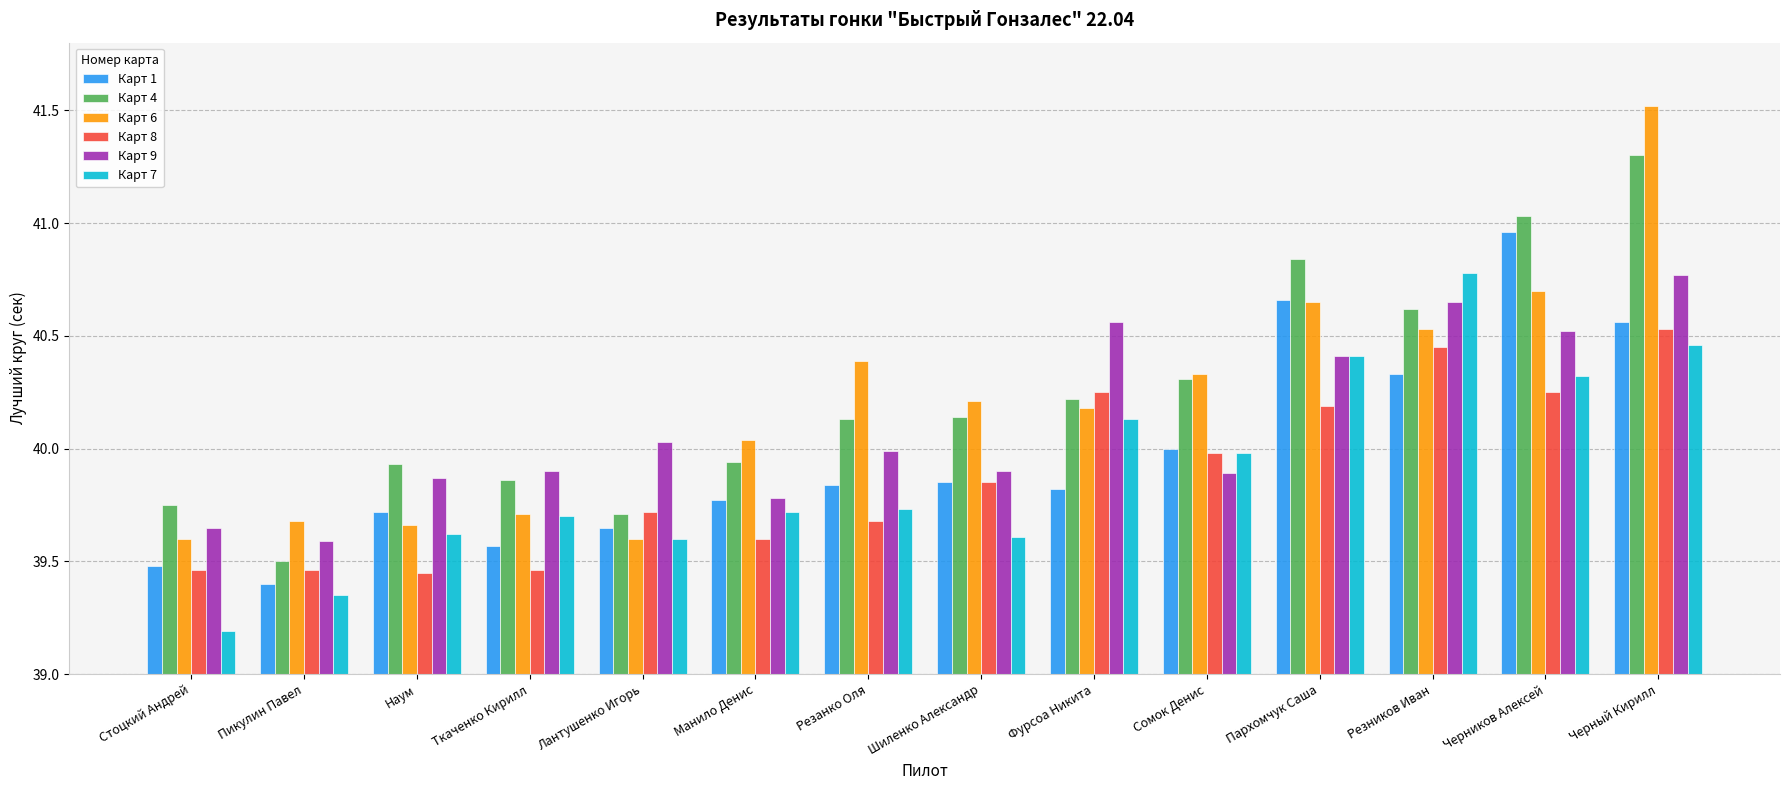

True or false: Карт 7 has a value of 56.7 at Фурсоа Никита.

False